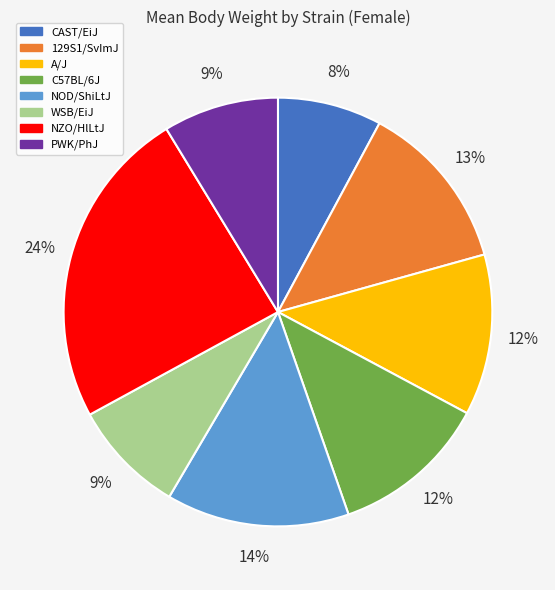

Which category has the biggest portion of the pie?

NZO/HlLtJ